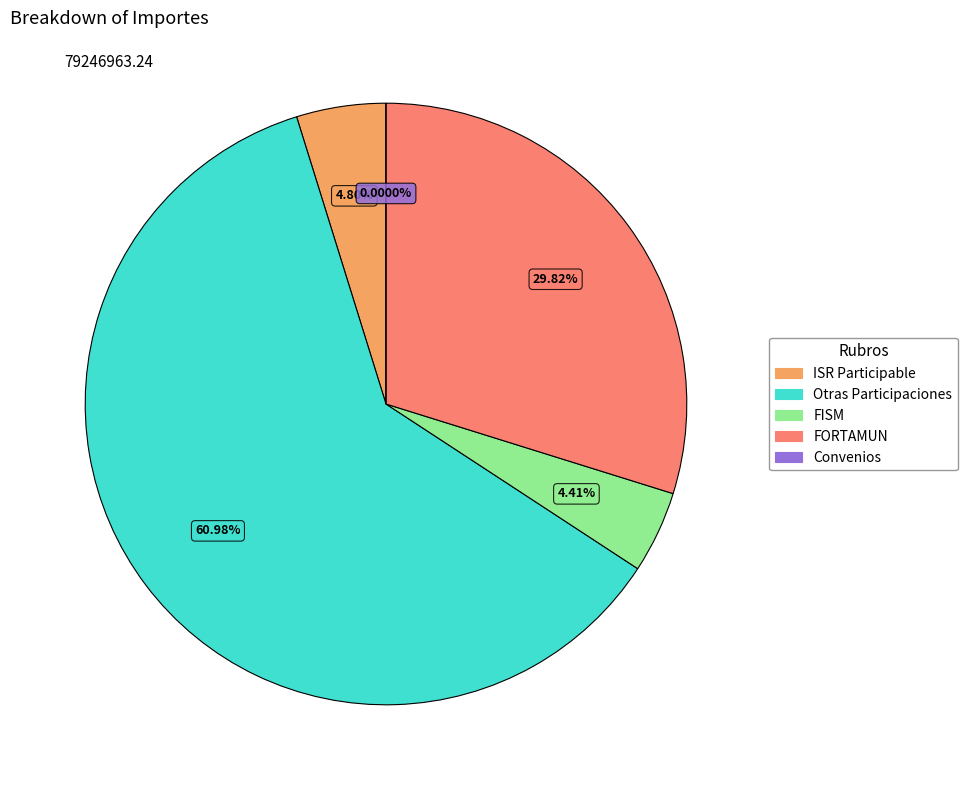

To the nearest percent, what is the average slice percentage?

20%